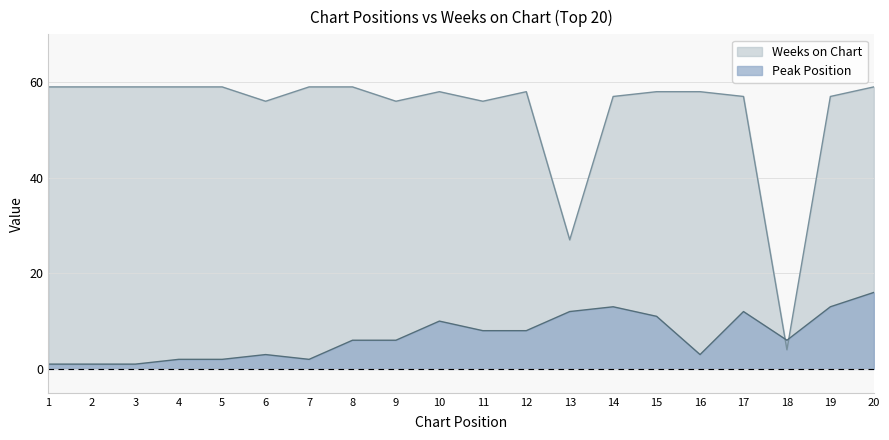

What is the difference between the maximum and minimum values in the Peak Position series?

15